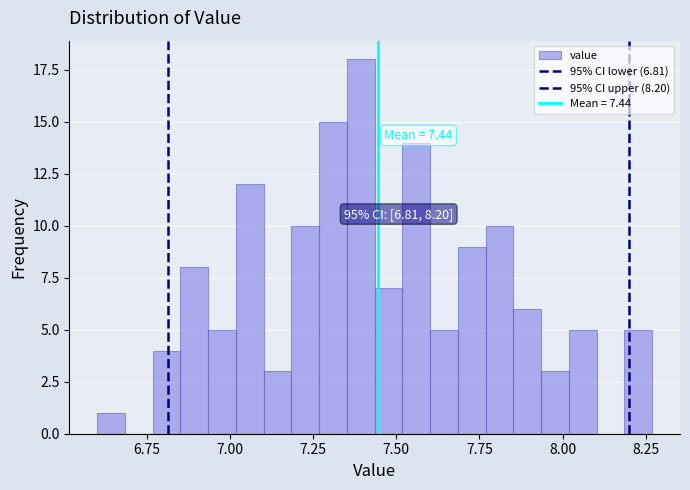

Around what value on the x-axis is the tallest bar? Give the approximate position of its centre, as read against the axis.

7.40